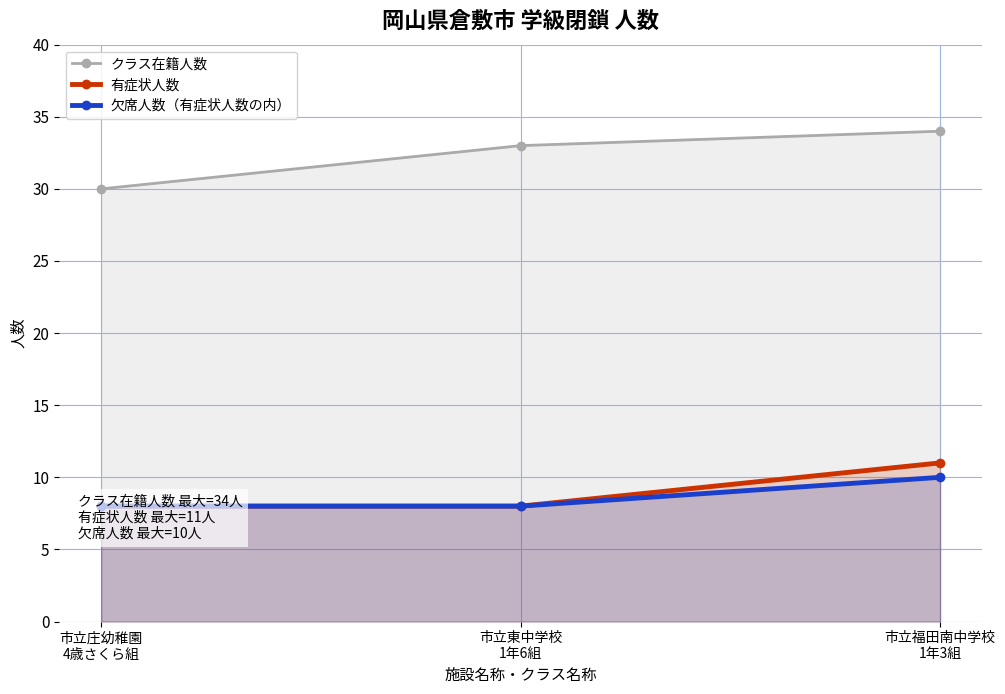

The クラス在籍人数 series shows 30 at 市立庄幼稚園
4歳さくら組. True or false?

True